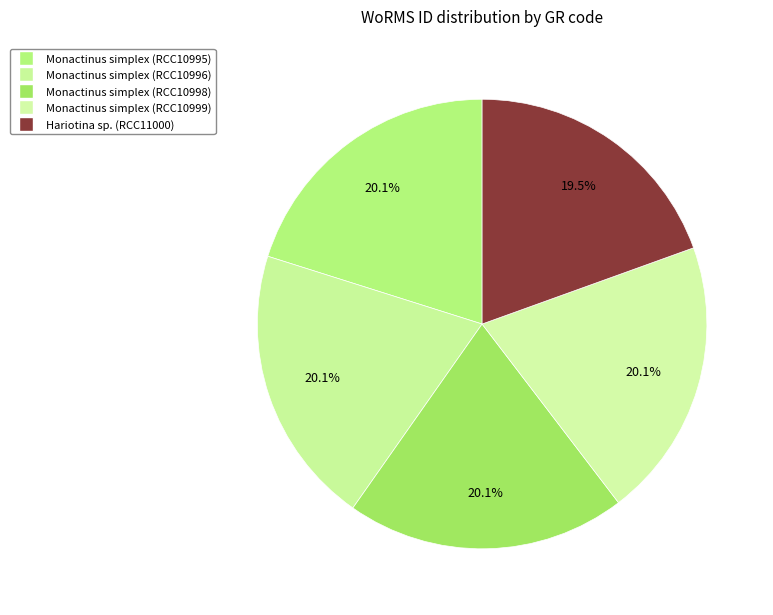

Count the number of slices in the pie.

5